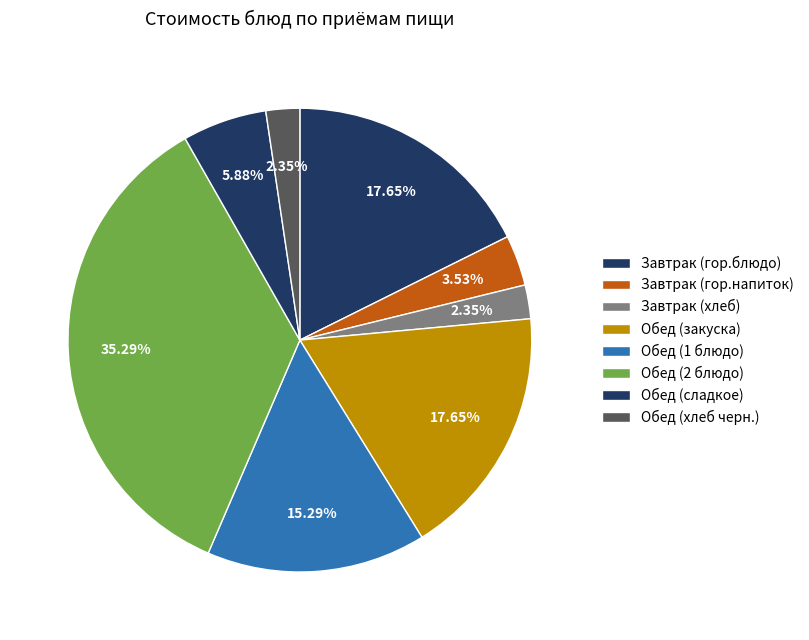

Is there a majority slice in this chart?

No